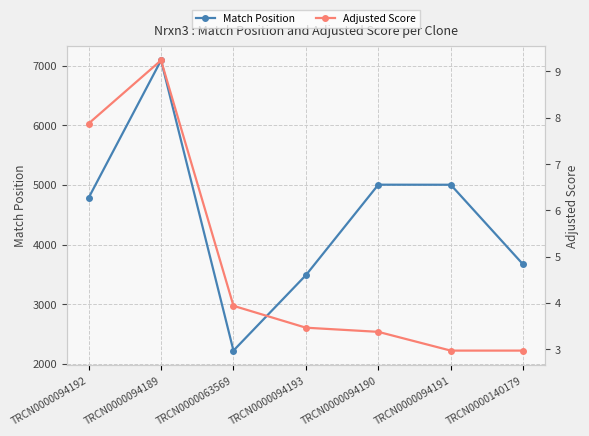

Count the Adjusted Score values in the range 2 to 7.

5